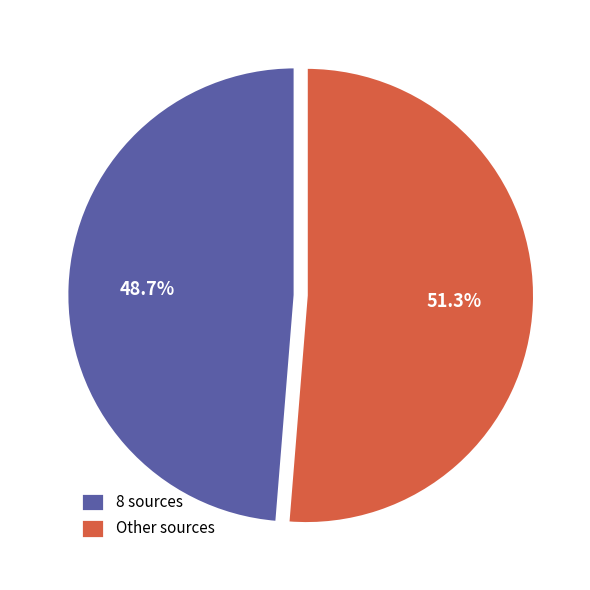

How many slices are in this pie chart?

2